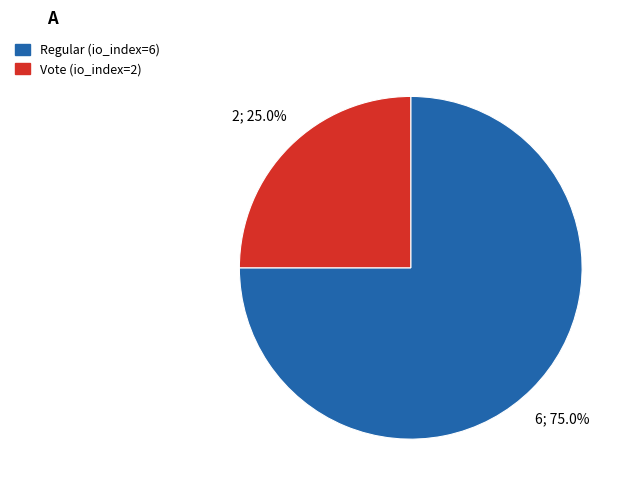

Count the number of slices in the pie.

2